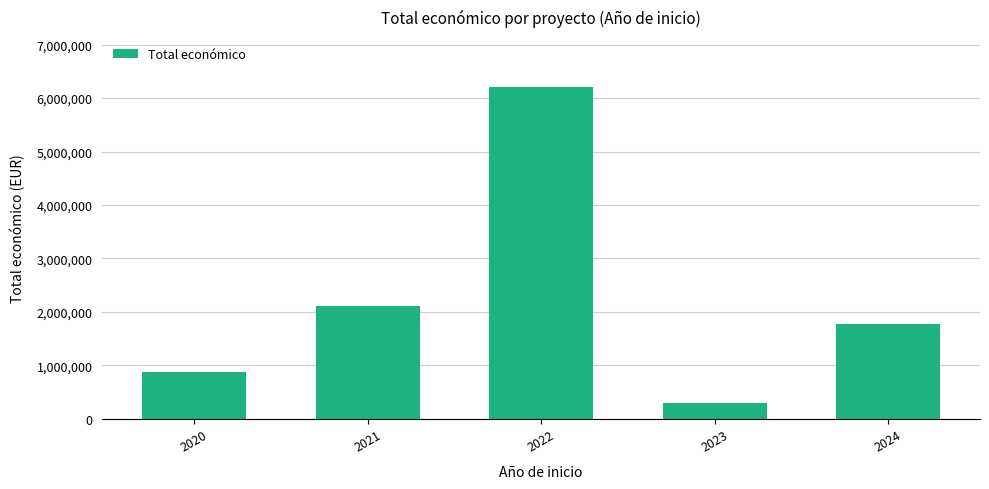

Where does the data first go above 1774441?

2021